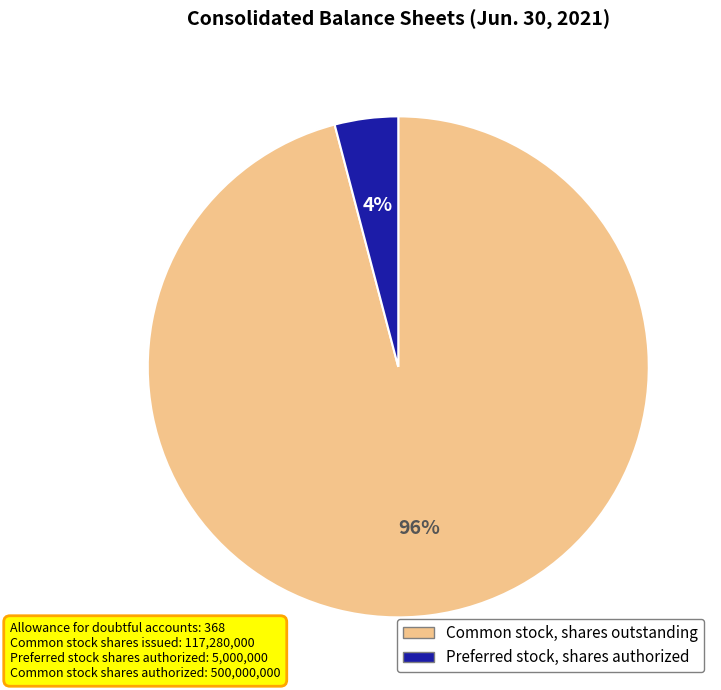

Is there a majority slice in this chart?

Yes